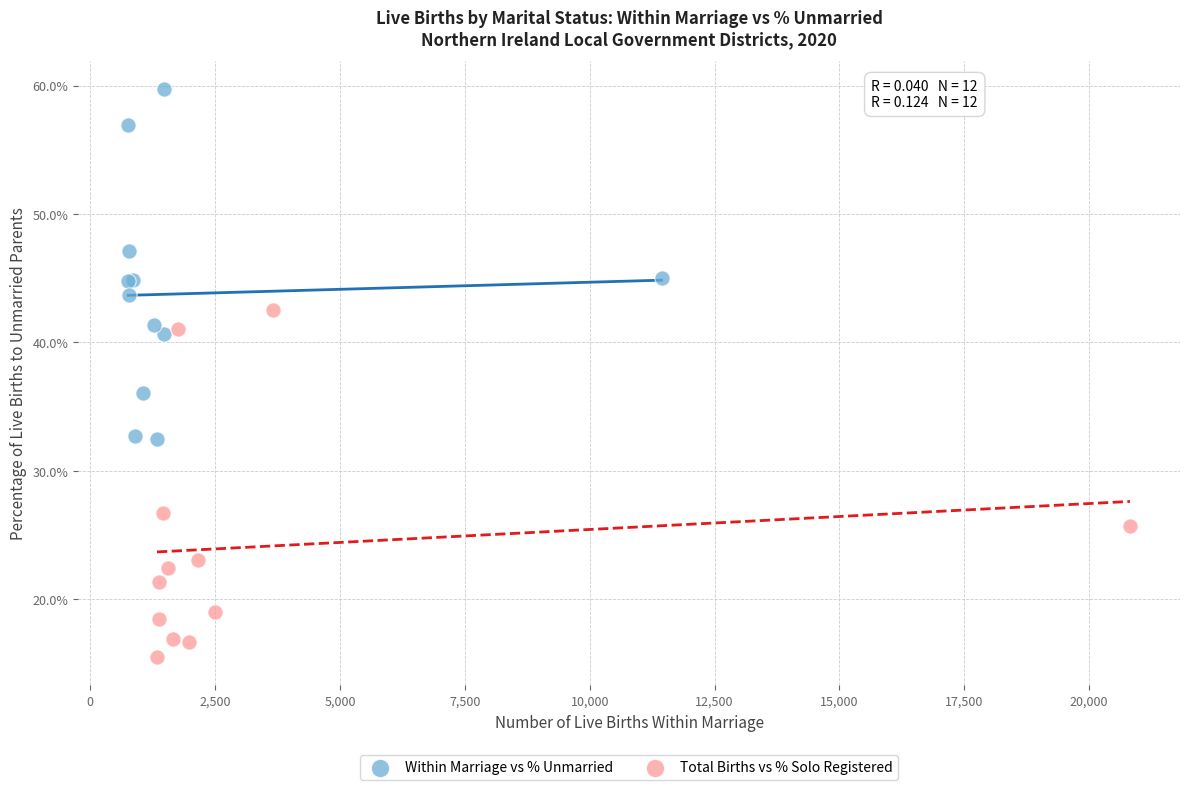

Which series reaches the maximum Y coordinate?

Within Marriage vs % Unmarried